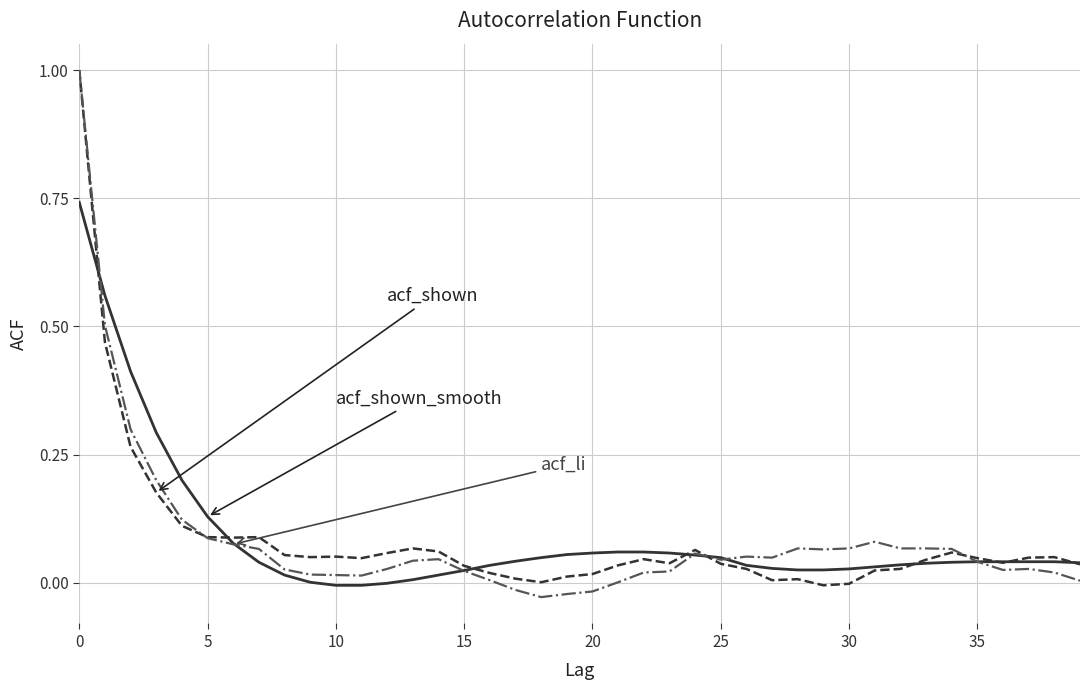

How many lines are shown in the chart?

3